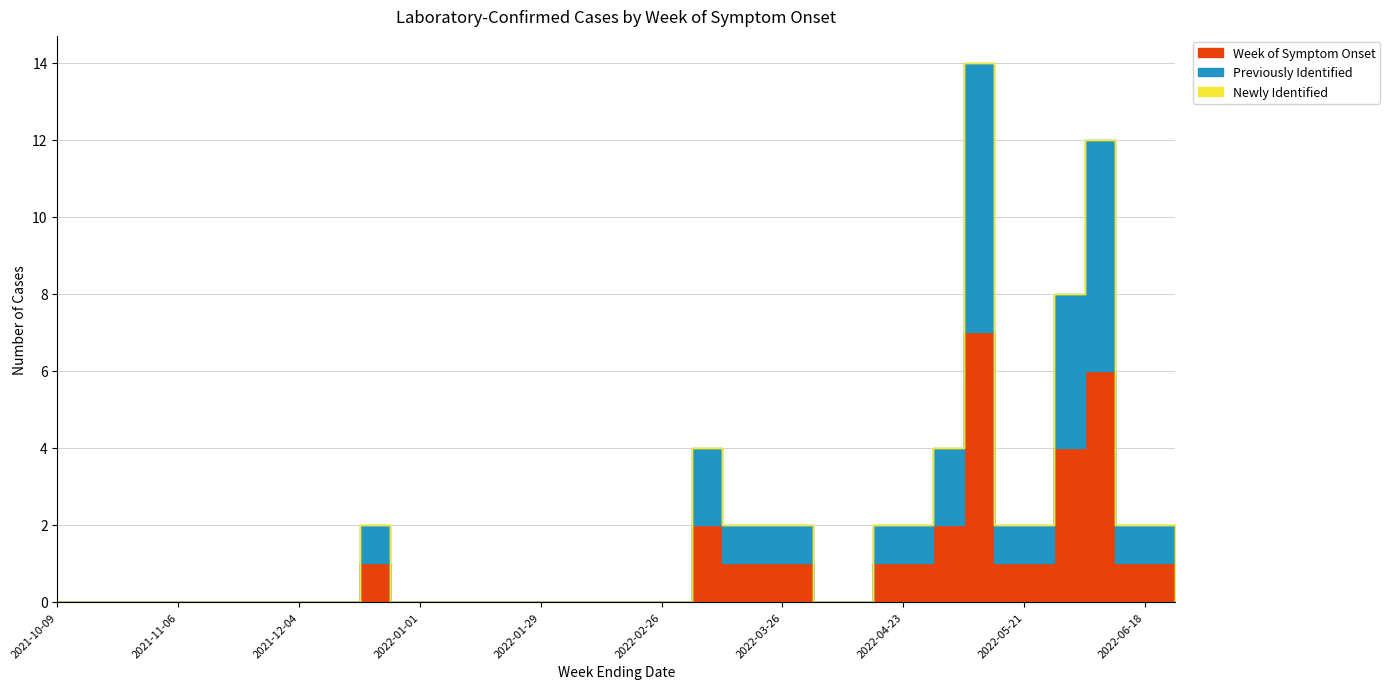

Which label corresponds to the smallest value in the chart?

2021-10-09